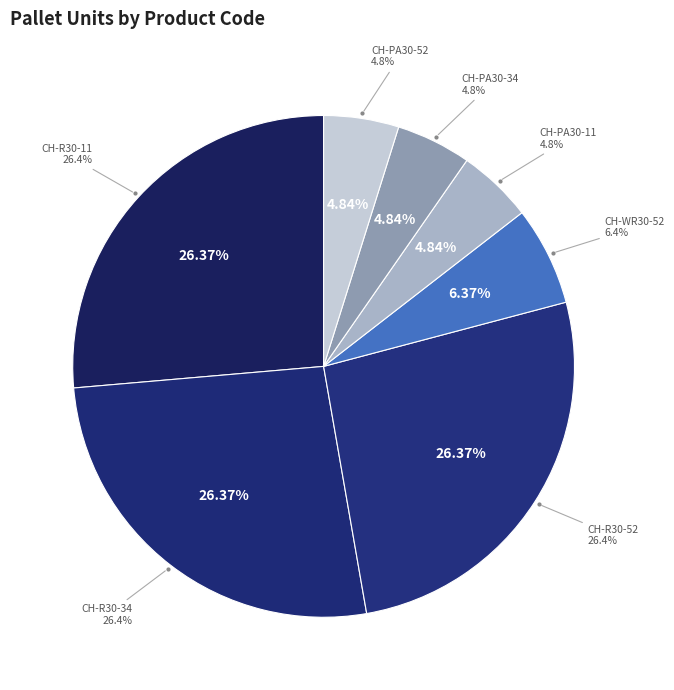

True or false: CH-PA30-11 accounts for 1% of the total.

False